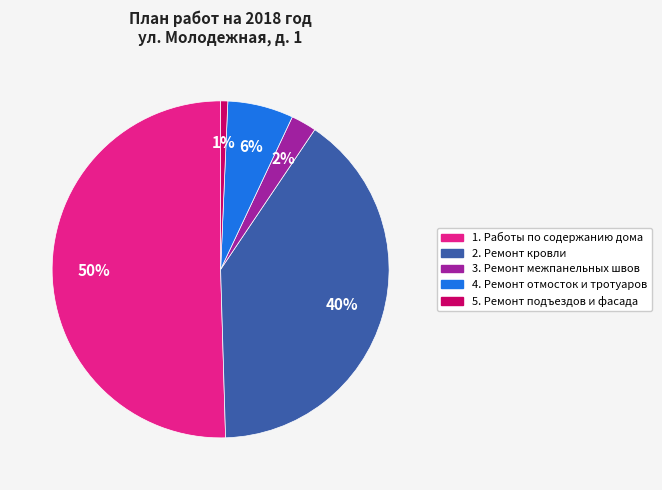

How many slices are in this pie chart?

5